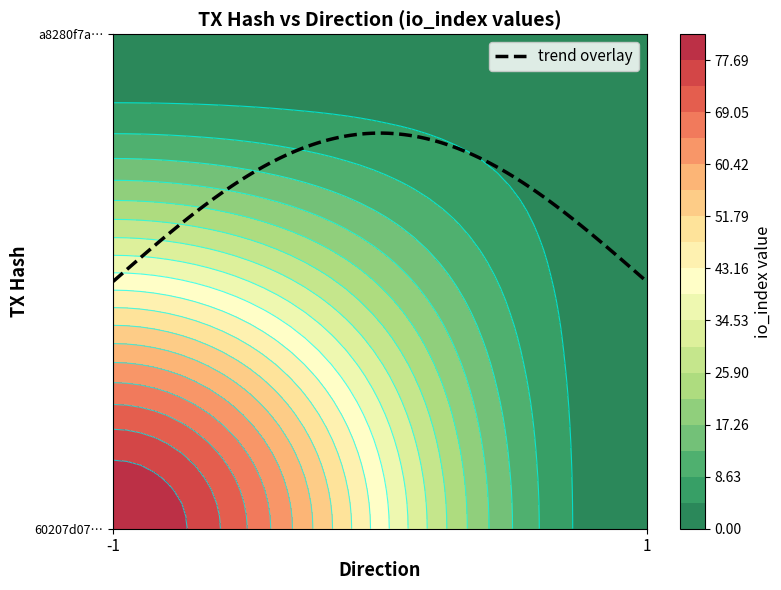

What is the difference between the highest and lowest values at direction?

2